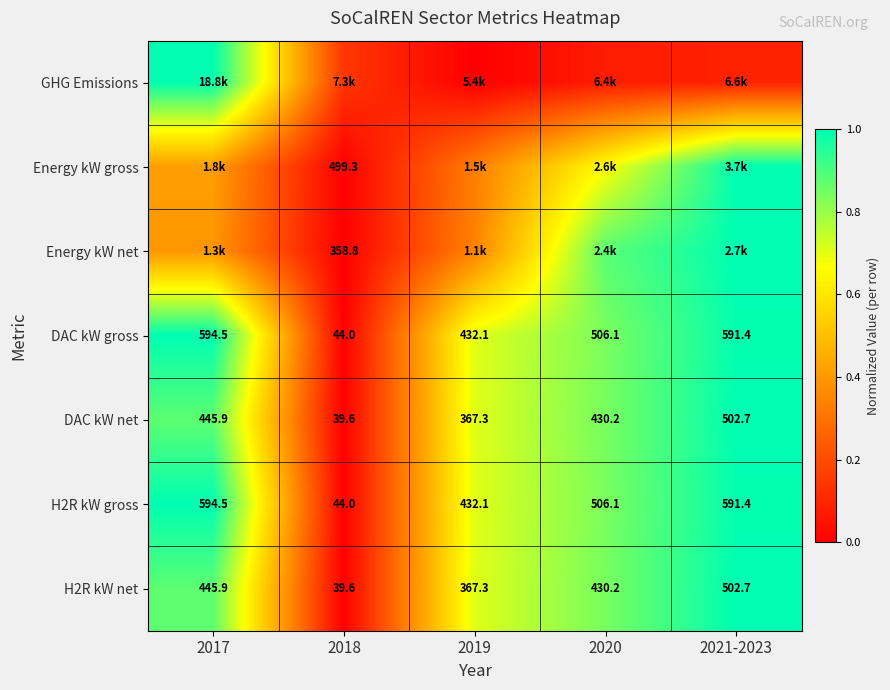

Is the value of DAC kW net at 2018 greater than the value of H2R kW net at 2020?

No